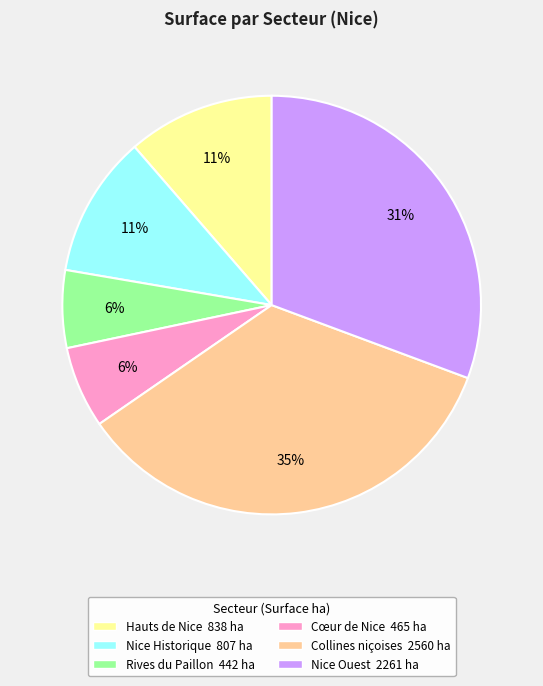

Is there any slice that represents more than half of the pie?

No